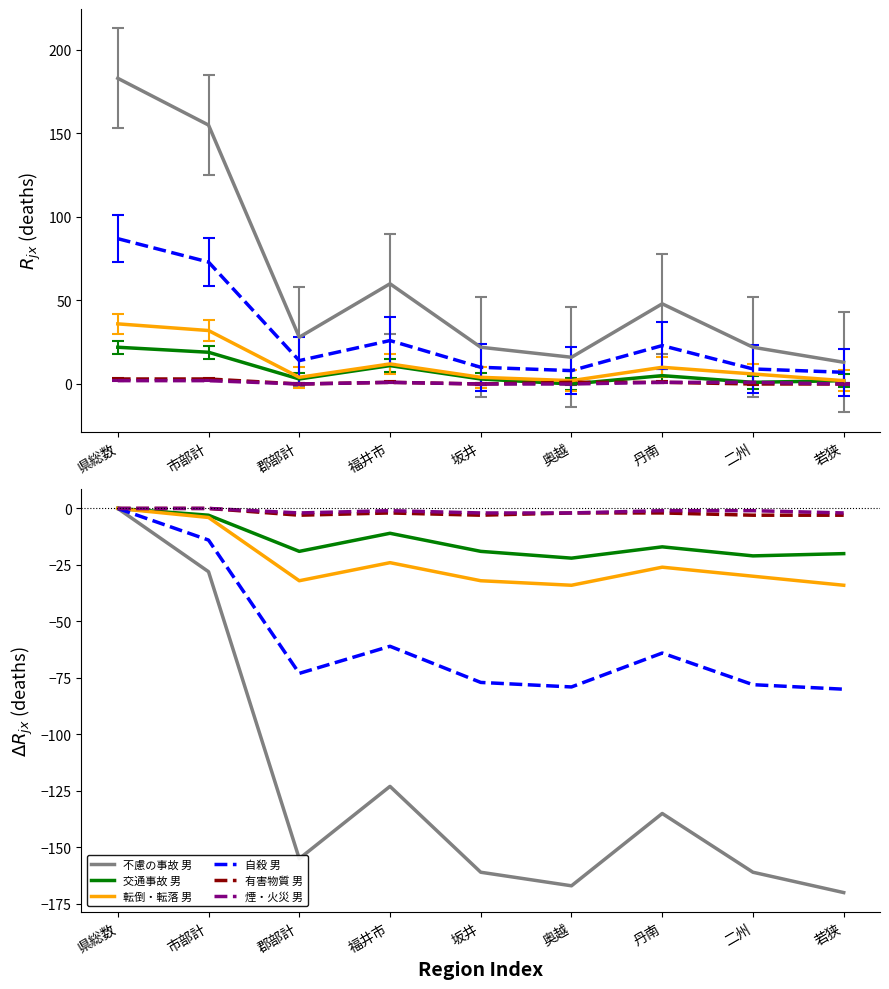

Which series has the widest spread of values?

不慮の事故 男